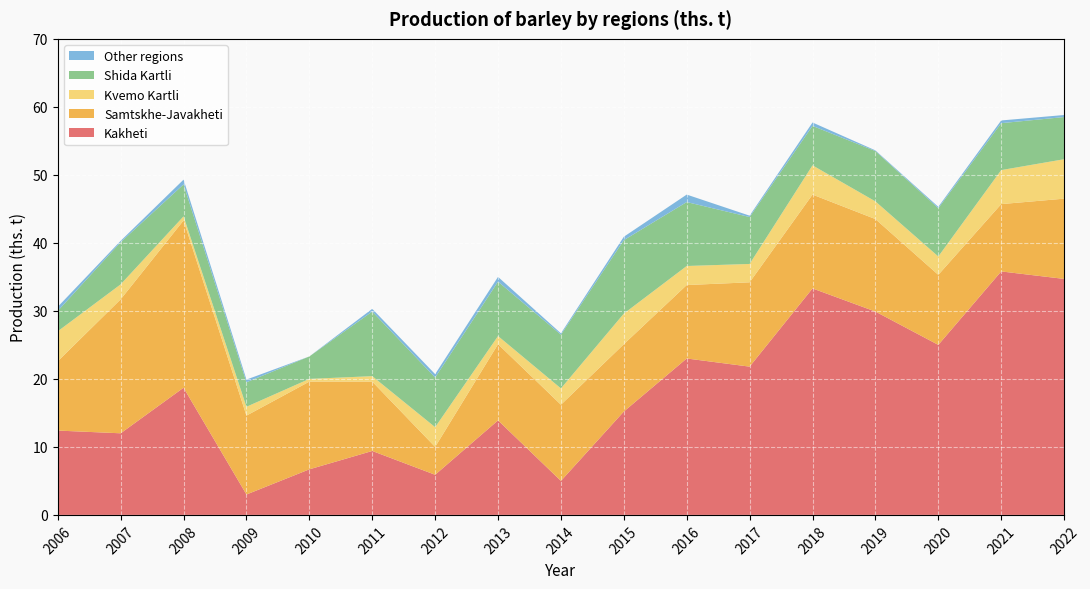

Reading left to right, extract all data points from this chart.

Kakheti: 2006=12.4	2007=12.0	2008=18.7	2009=3.0	2010=6.7	2011=9.4	2012=5.9	2013=13.9	2014=5.0	2015=15.2	2016=23.0	2017=21.8	2018=33.3	2019=29.9	2020=25.0	2021=35.8	2022=34.7
Samtskhe-Javakheti: 2006=10.2	2007=19.7	2008=24.6	2009=11.6	2010=12.9	2011=10.2	2012=4.1	2013=11.2	2014=11.2	2015=9.9	2016=10.8	2017=12.4	2018=13.8	2019=13.6	2020=10.3	2021=9.9	2022=11.8
Kvemo Kartli: 2006=4.4	2007=2.2	2008=0.6	2009=1.3	2010=0.4	2011=0.8	2012=2.9	2013=1.2	2014=2.4	2015=4.5	2016=2.8	2017=2.7	2018=4.3	2019=2.6	2020=2.7	2021=5.0	2022=5.8
Shida Kartli: 2006=3.0	2007=6.2	2008=4.7	2009=3.6	2010=3.3	2011=9.5	2012=7.3	2013=8.0	2014=7.9	2015=10.8	2016=9.4	2017=6.9	2018=5.8	2019=7.4	2020=7.1	2021=6.9	2022=6.2
Other regions: 2006=0.6	2007=0.2	2008=0.7	2009=0.4	2010=0.0	2011=0.4	2012=0.5	2013=0.7	2014=0.2	2015=0.5	2016=1.1	2017=0.2	2018=0.5	2019=0.1	2020=0.2	2021=0.4	2022=0.3